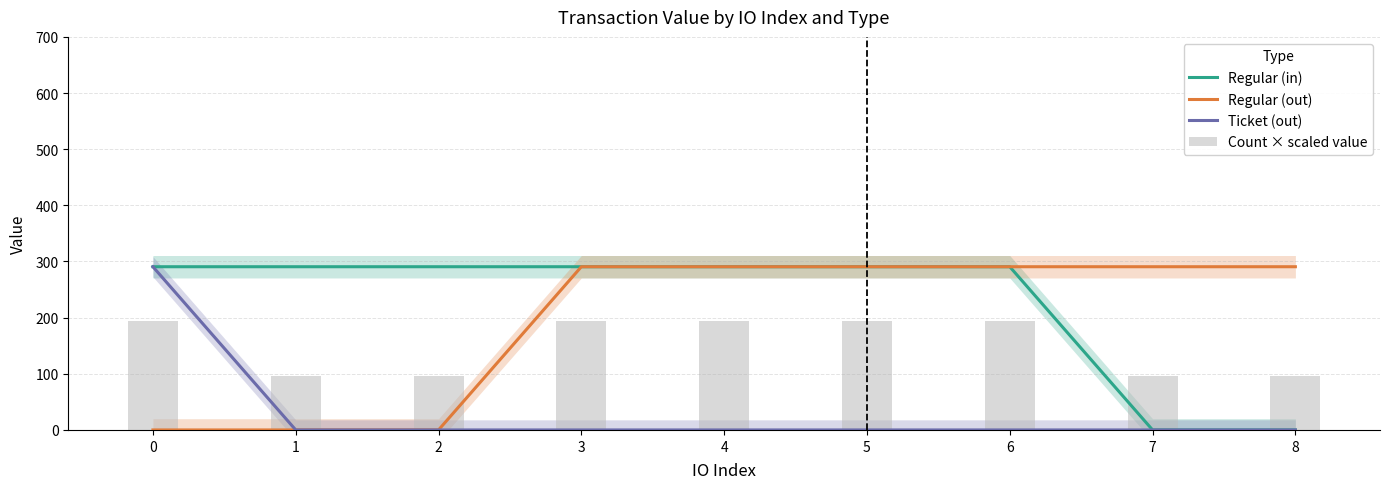

Rank the series by their average value, from highest to lowest.

Regular (in), Regular (out), Count × scaled value, Ticket (out)